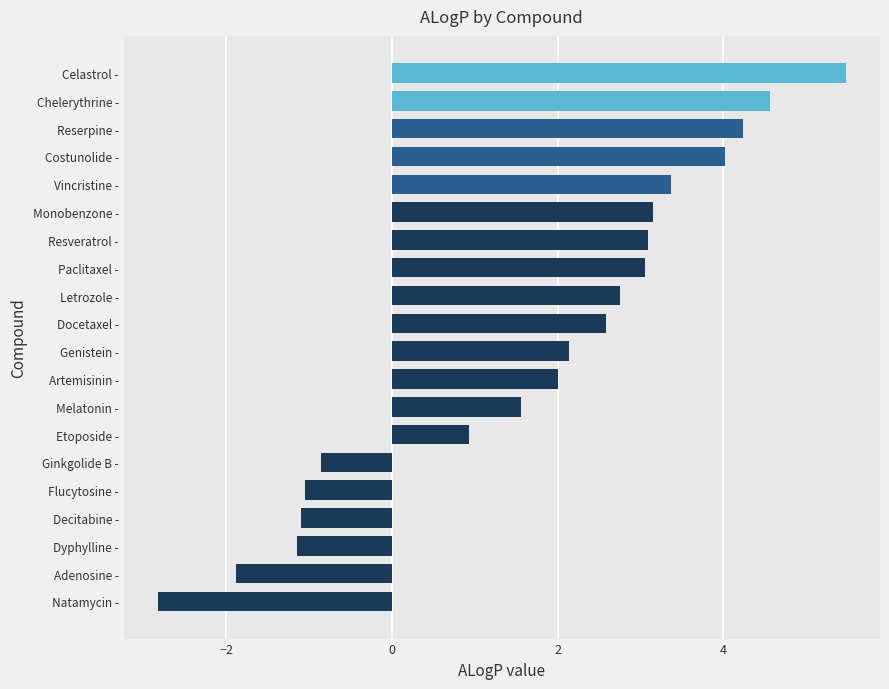

At which category does the chart reach its minimum across all series?

Natamycin -